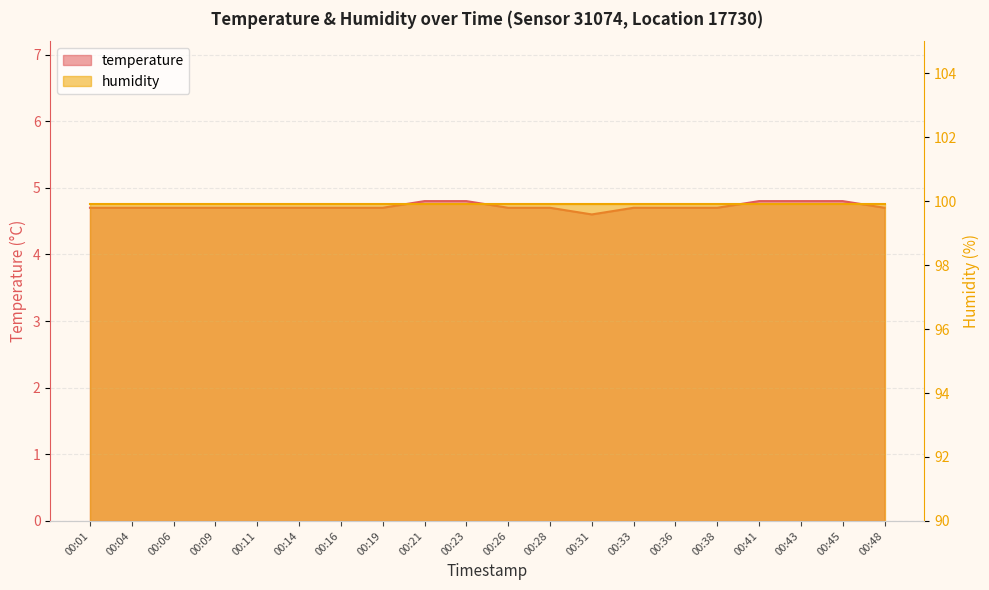

At which label is the value closest to 4?

00:31